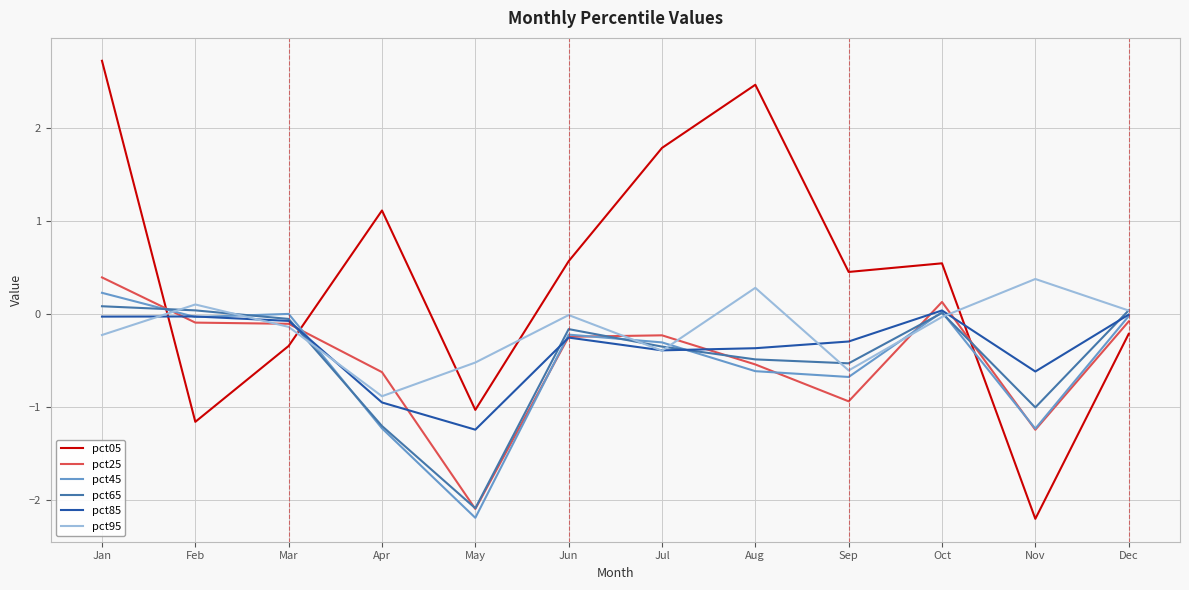

Where does the pct95 series first go above 0?

Feb